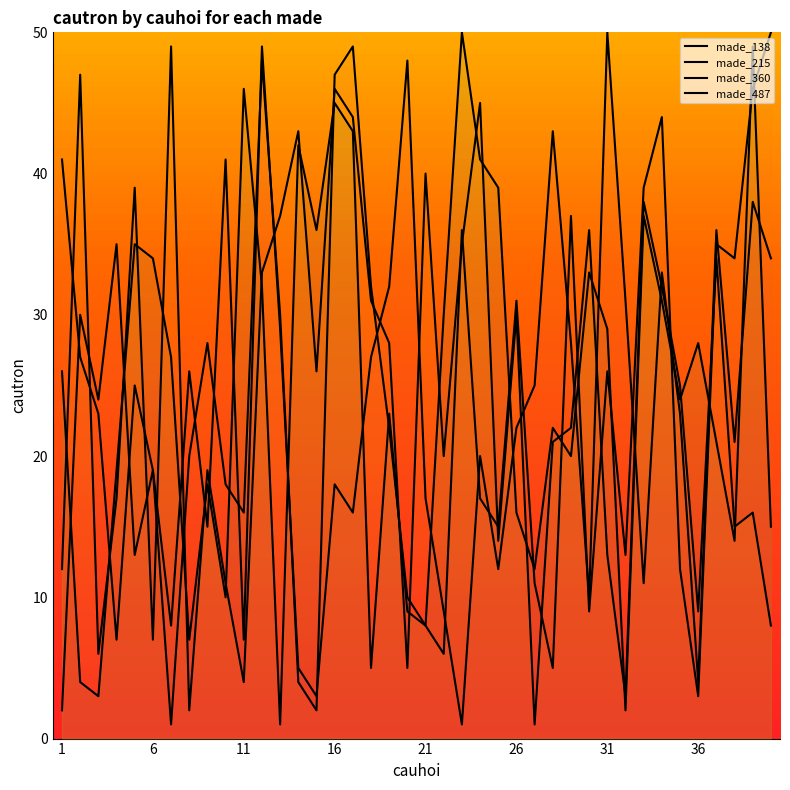

True or false: made_360 has more than 0 interior local peaks.

True